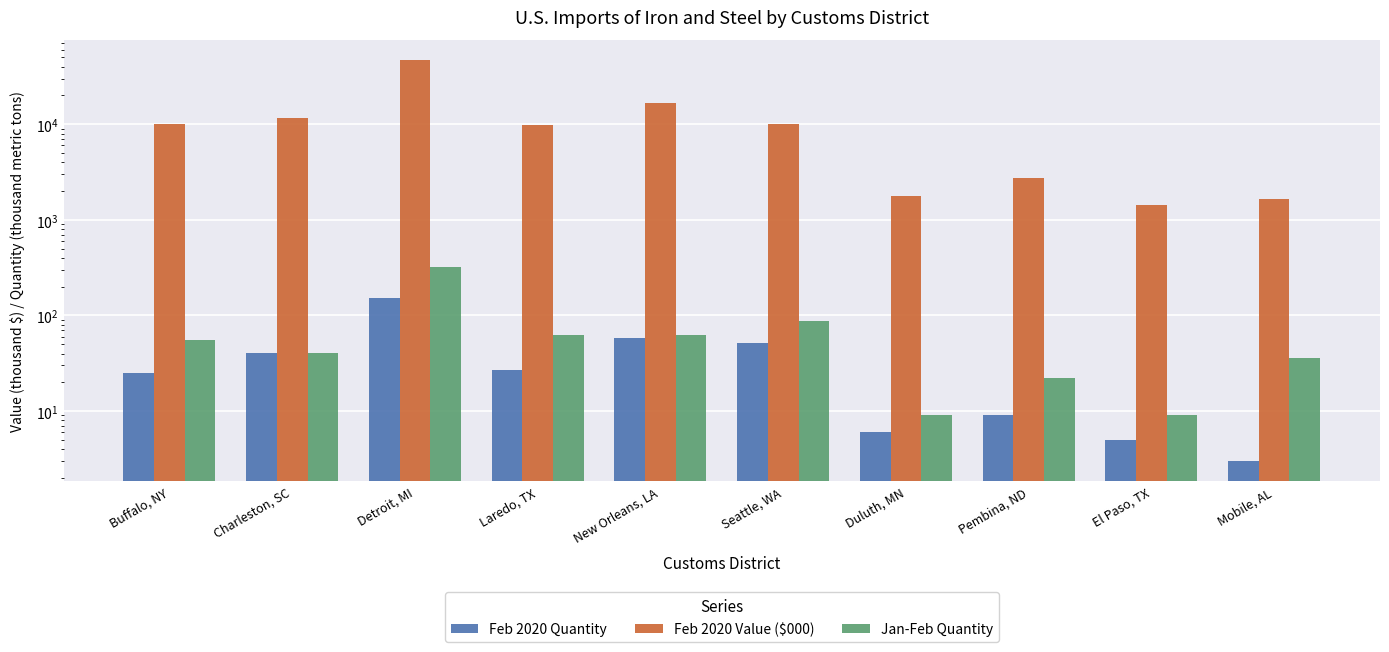

What are all the series names shown in the legend?

Feb 2020 Quantity, Feb 2020 Value ($000), Jan-Feb Quantity